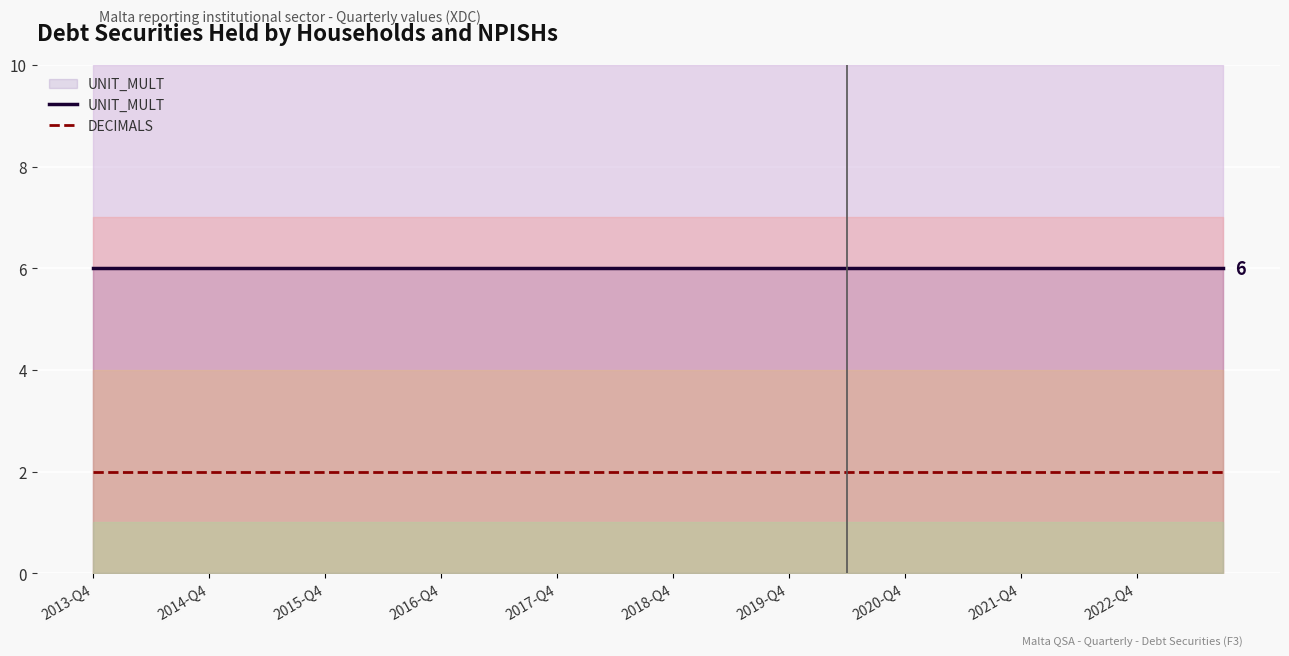

Which series has the largest total across all categories?

UNIT_MULT